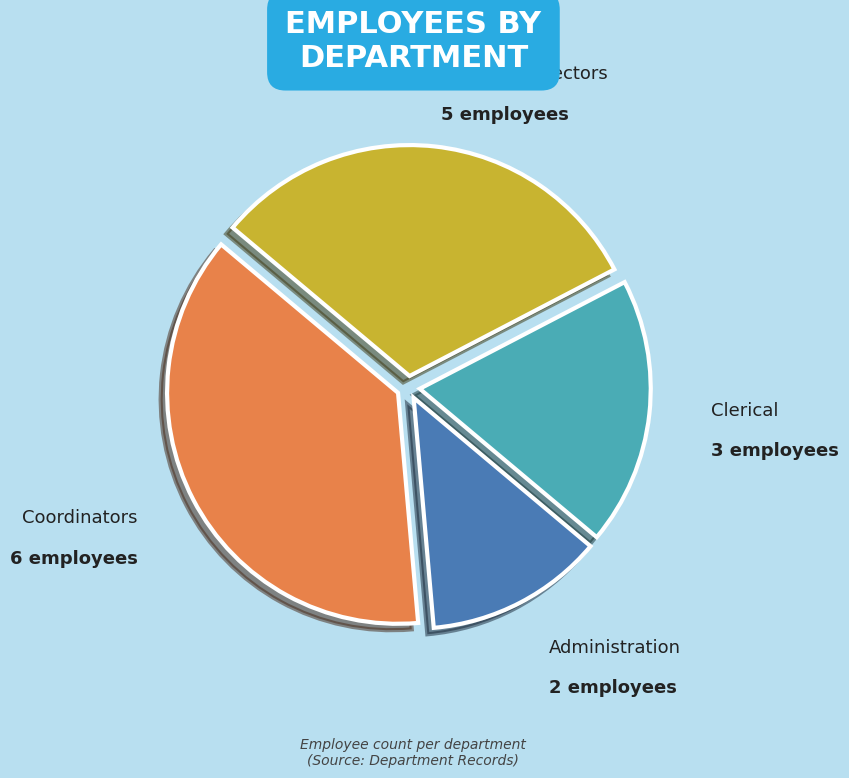

Which slice is the largest?

Coordinators